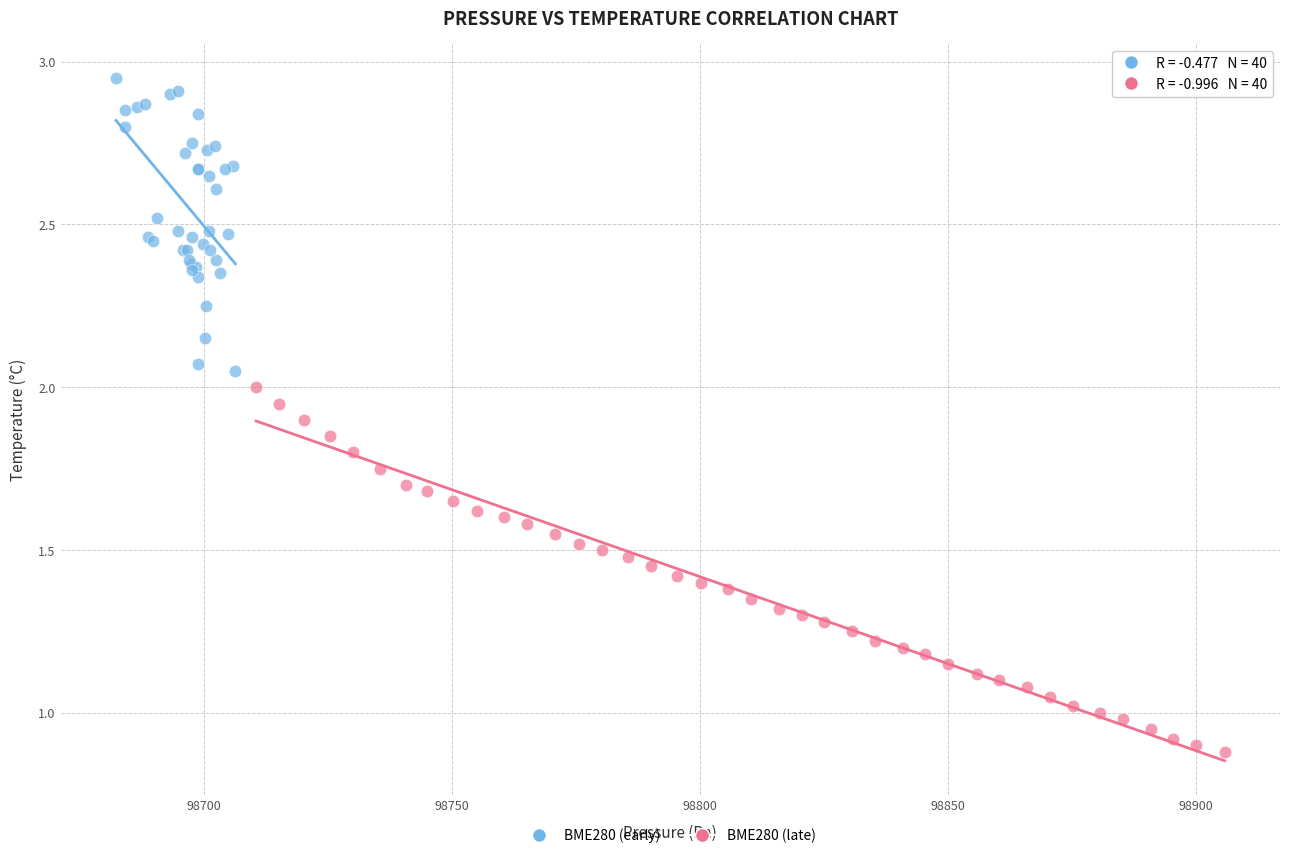

Which series reaches the maximum Y coordinate?

BME280 (early)